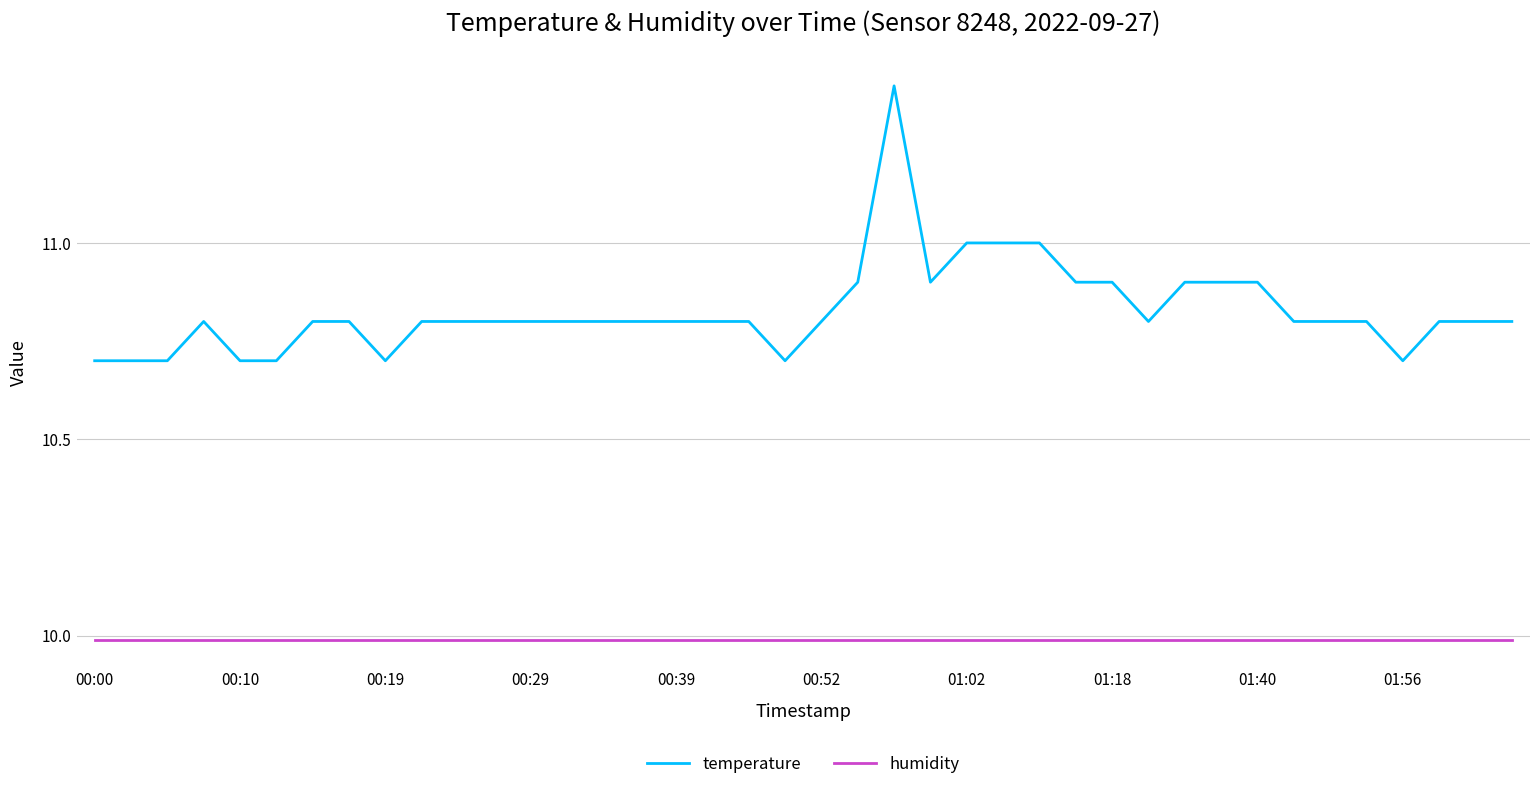

Does the chart have visible grid lines?

Yes